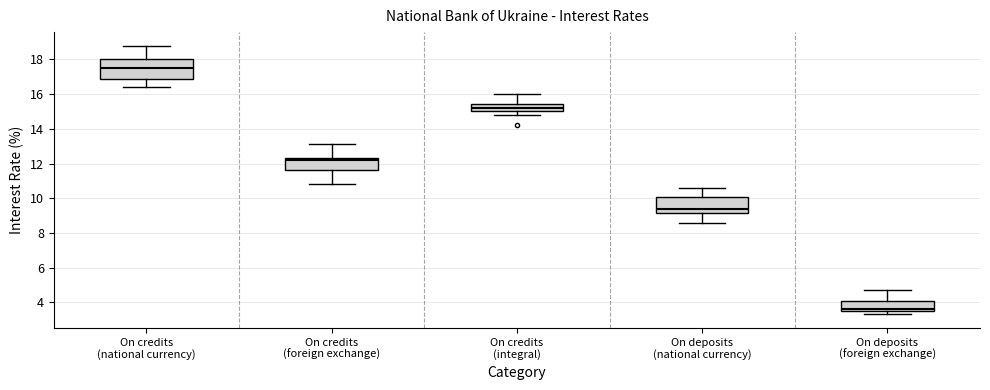

Reading left to right, transcribe this box plot: for each box, give where its median line is, the range the box spans, and where its two whiskers end, as read against the y-axis. The values are not printed on the chart, so give them approximately, as read against the axis.

On credits (national currency): median 17.6, box 17.0 to 18.0, whiskers 16.4 to 18.8
On credits (foreign exchange): median 12.2, box 11.6 to 12.4, whiskers 10.8 to 13.2
On credits (integral): median 15.2, box 15.0 to 15.4, whiskers 14.8 to 16.0
On deposits (national currency): median 9.4, box 9.2 to 10.2, whiskers 8.6 to 10.6
On deposits (foreign exchange): median 3.6 (just above the box's lower edge), box 3.6 to 4.0, whiskers 3.4 to 4.8